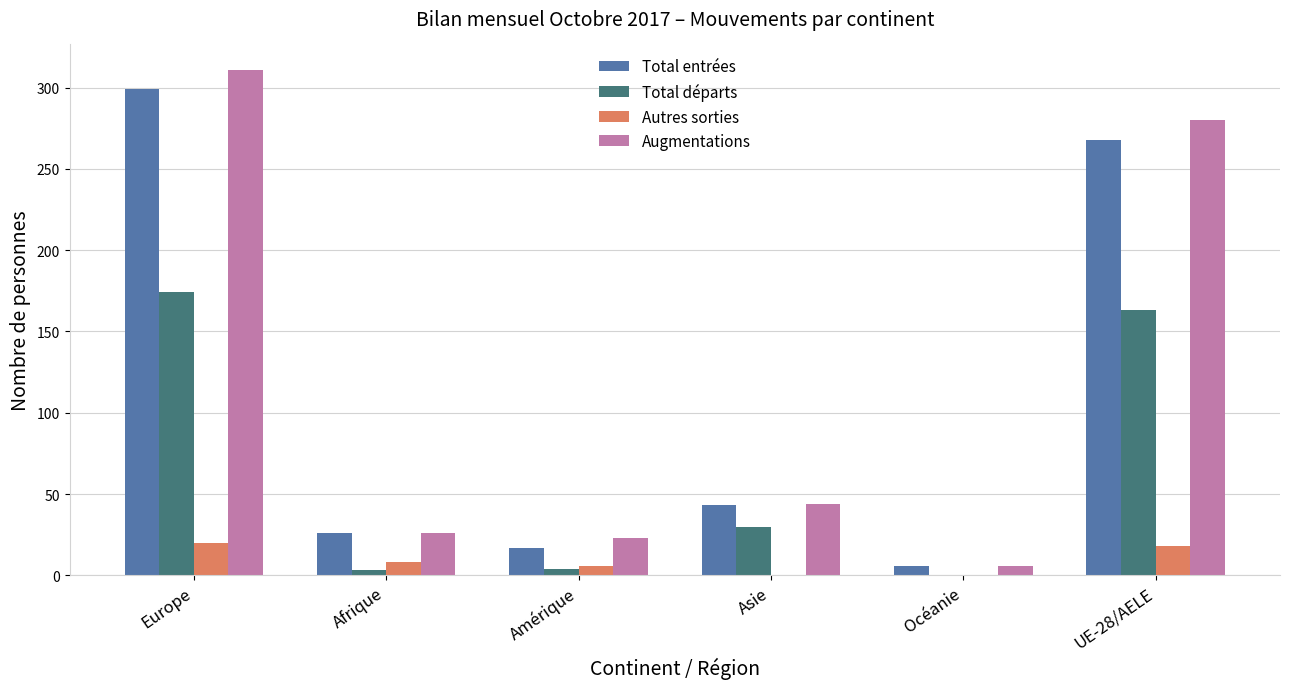

What is the maximum value for Total entrées?

299